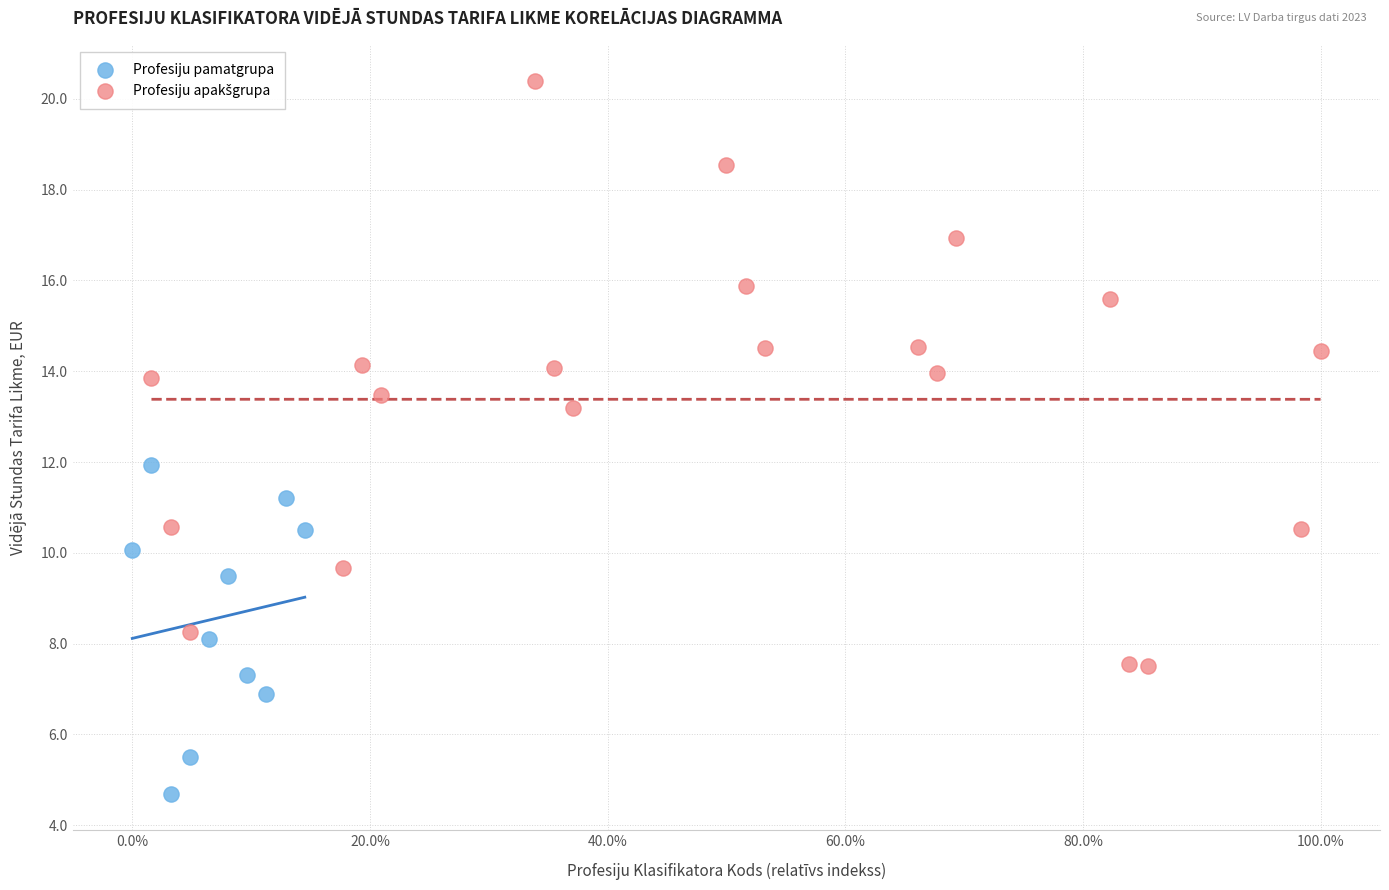

Which series reaches the minimum Y coordinate?

Profesiju pamatgrupa